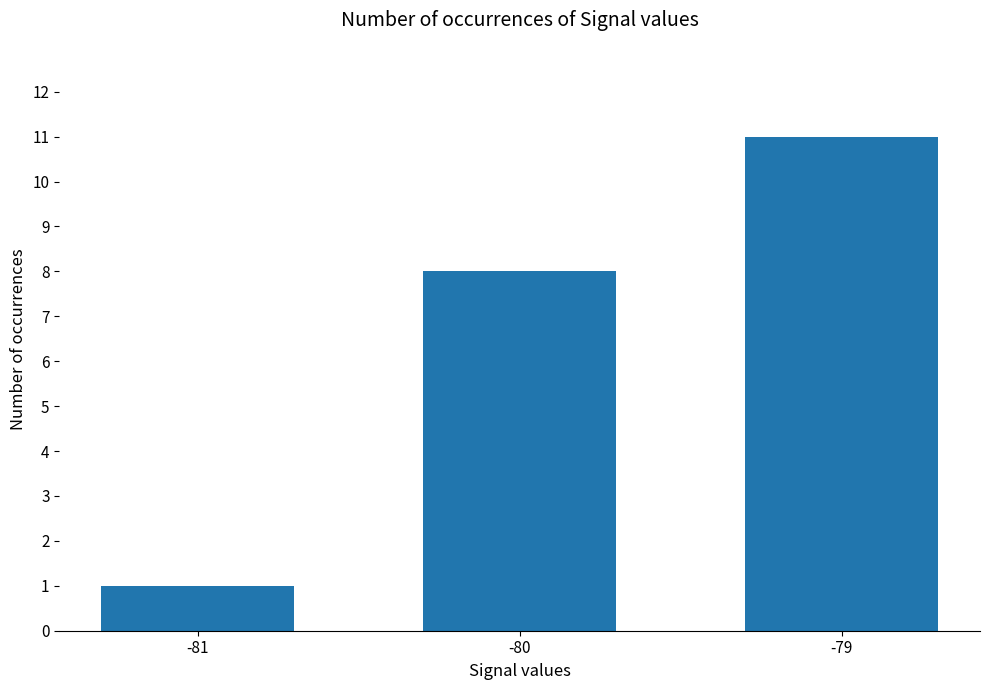

Reading left to right, extract all data points from this chart.

1	8	11